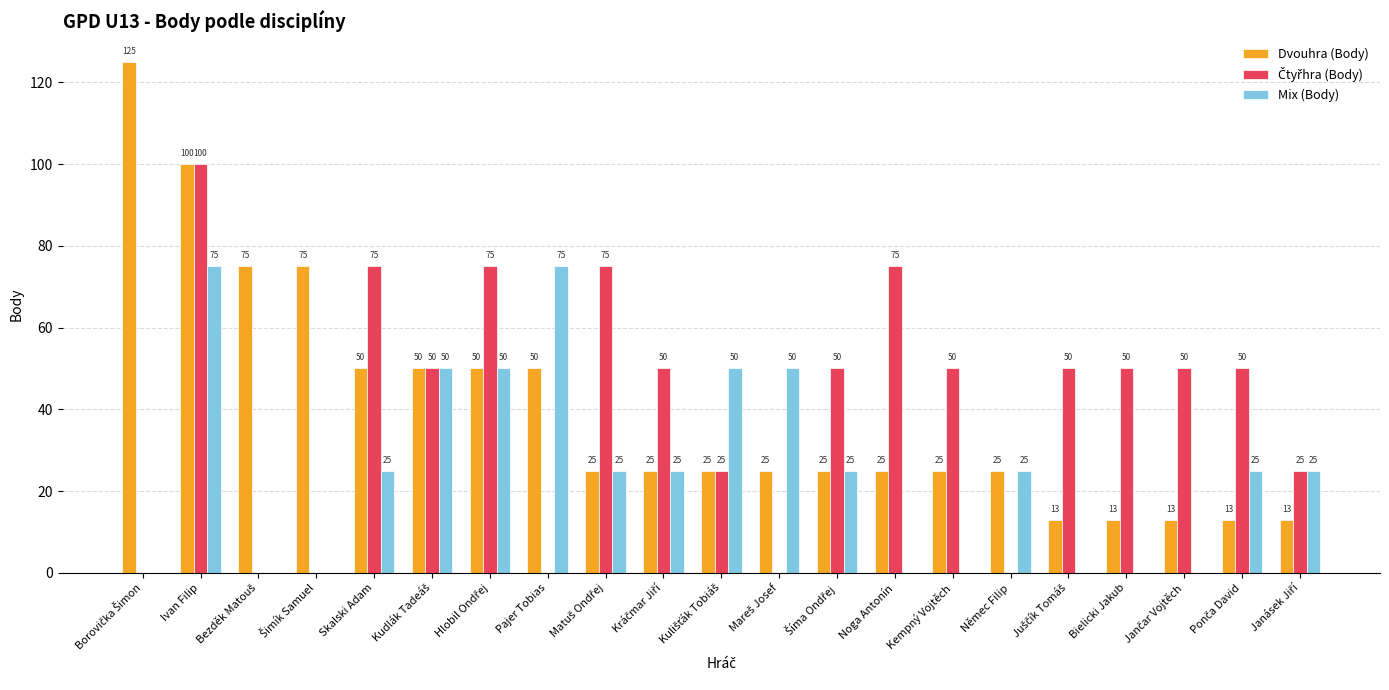

What is the greatest value displayed?

125